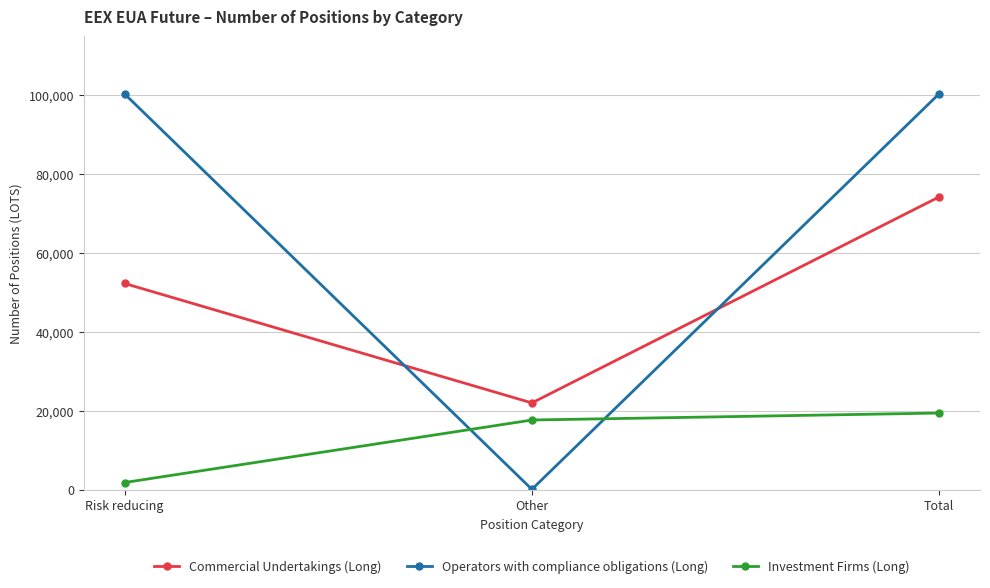

The Operators with compliance obligations (Long) series shows 48 at Other. True or false?

True